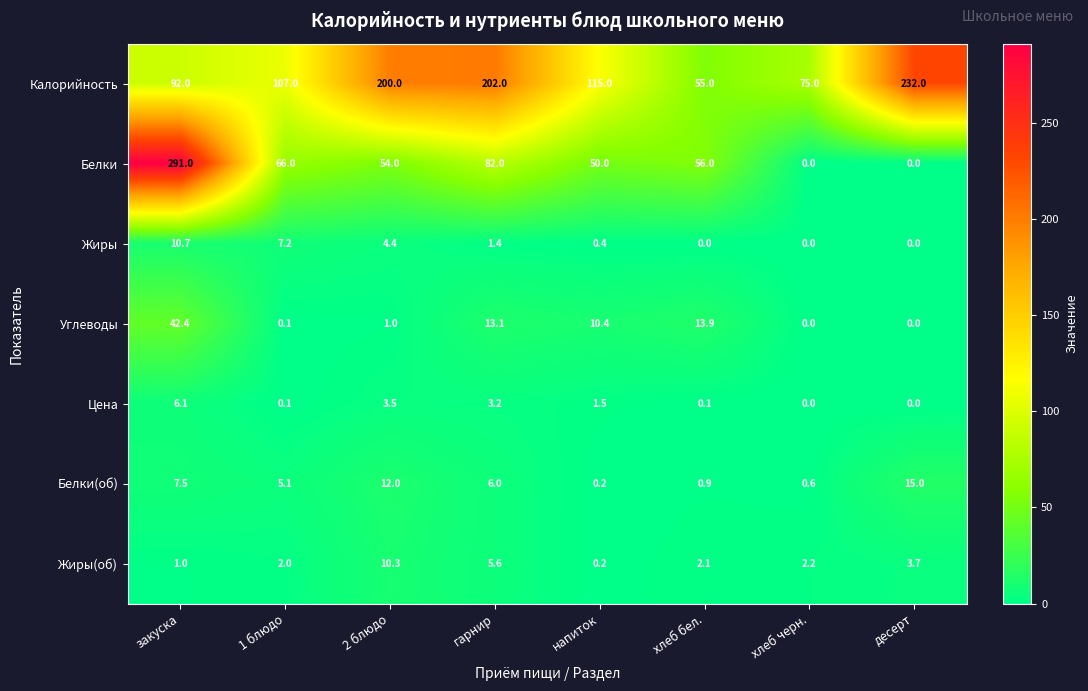

At which label does Калорийность first exceed 115?

2 блюдо